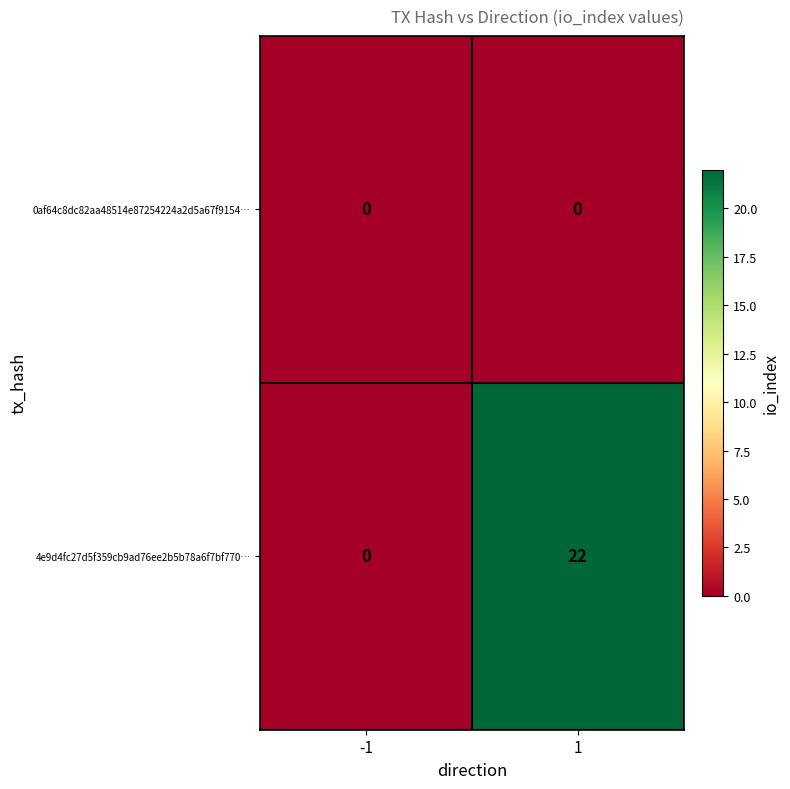

How many categories are shown in the chart?

2